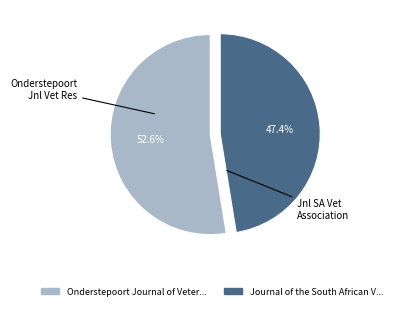

Is there any slice that represents more than half of the pie?

Yes